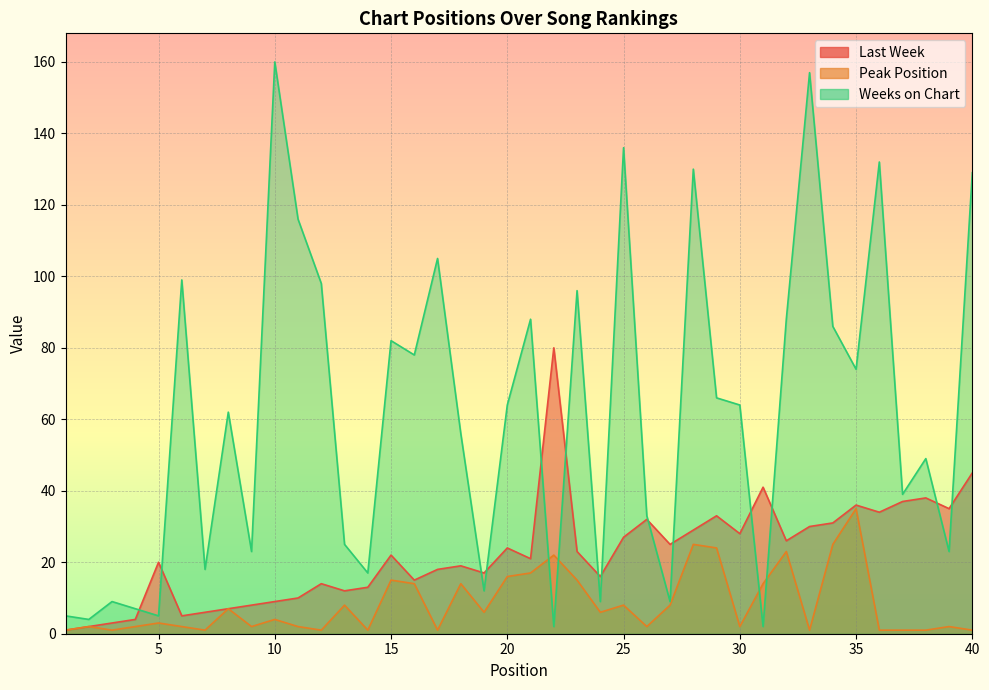

Rank the series by their maximum value, from lowest to highest.

Peak Position, Last Week, Weeks on Chart